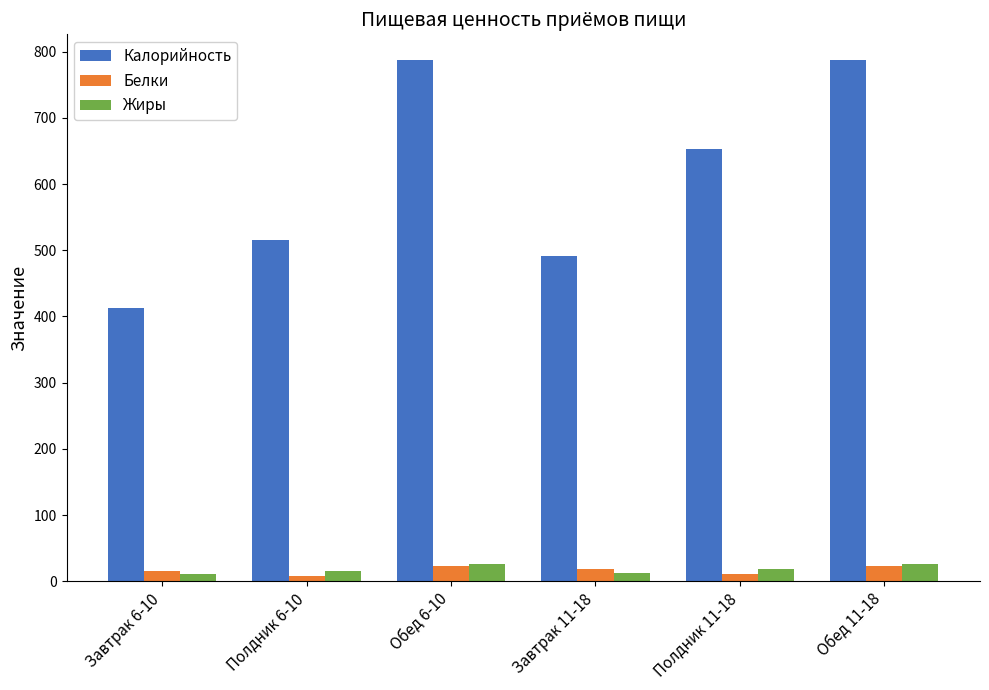

What are all the series names shown in the legend?

Калорийность, Белки, Жиры